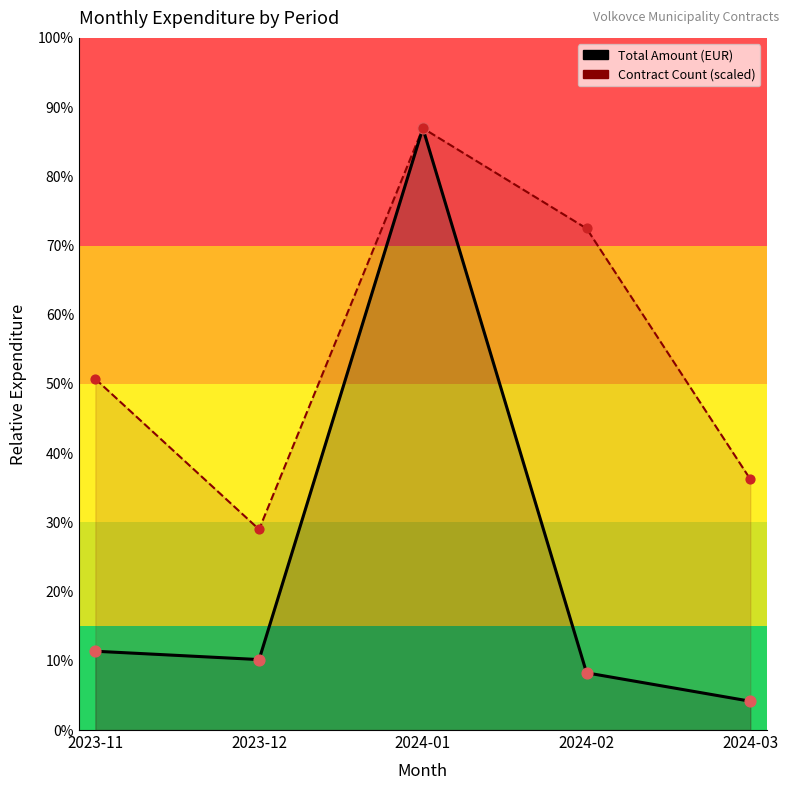

Which series reaches the maximum Y coordinate?

Total Amount (EUR)